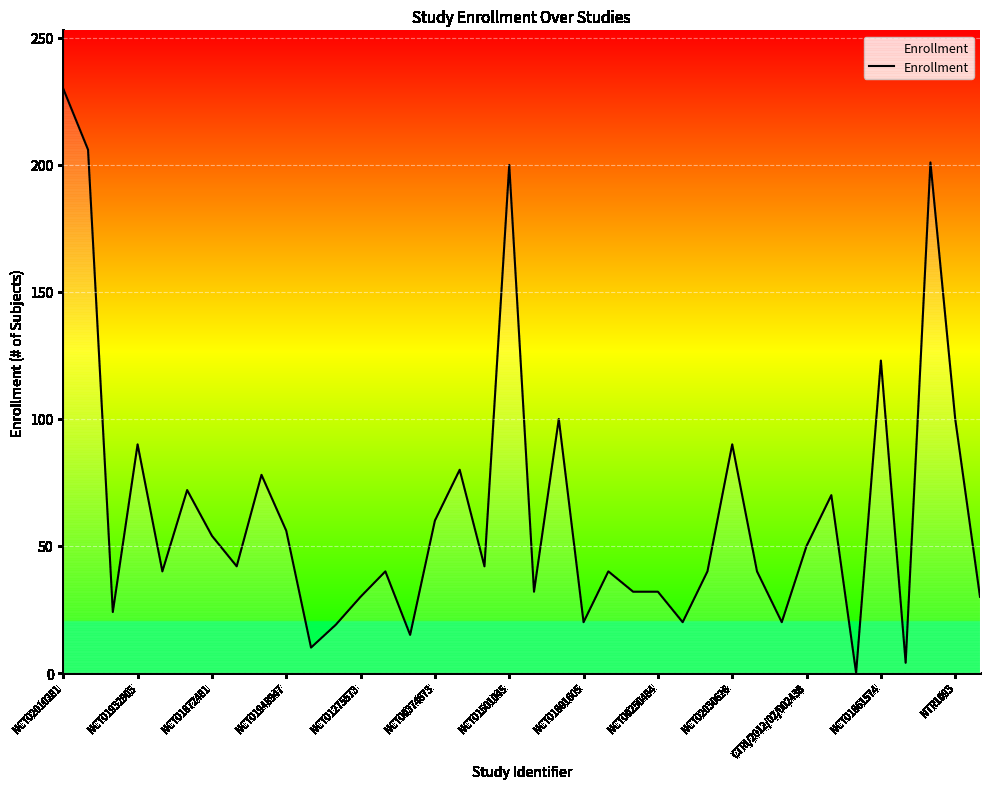

What is the difference between the maximum and second lowest values?

226